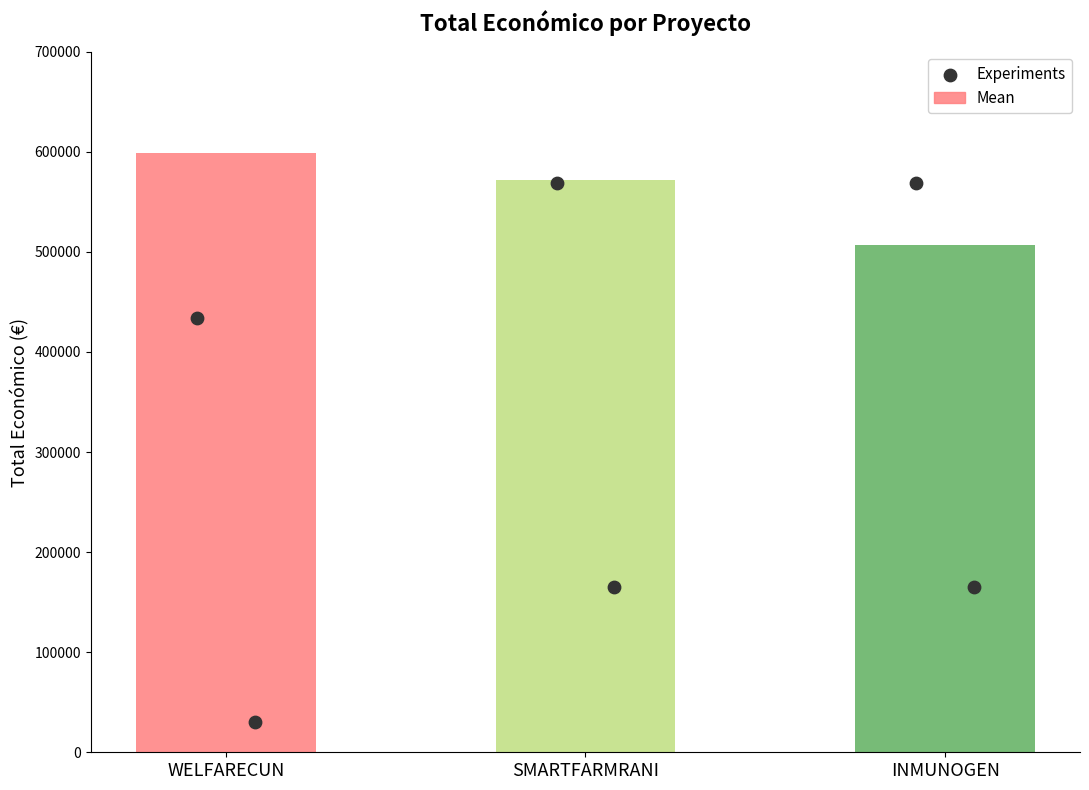

Is the value of Mean at INMUNOGEN greater than the value of Experiments at SMARTFARMRANI?

No